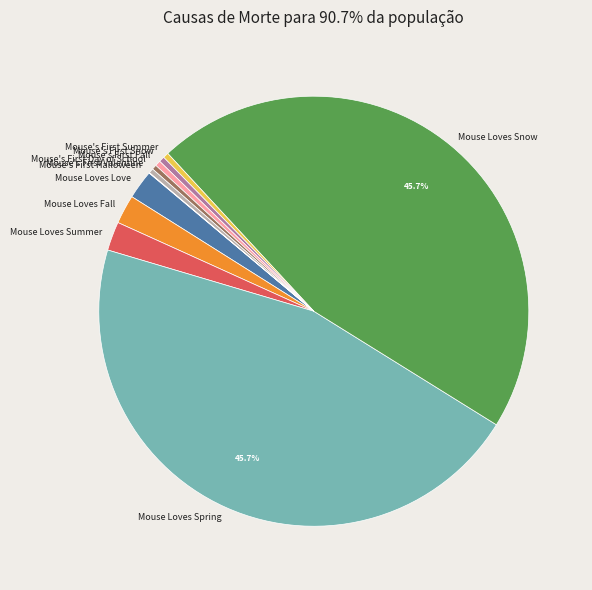

Is there any slice that represents more than half of the pie?

No